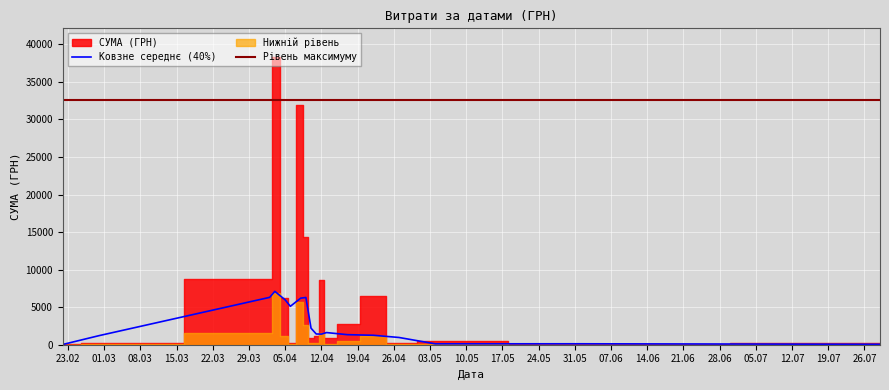

True or false: the data has more than 0 interior local peaks.

True